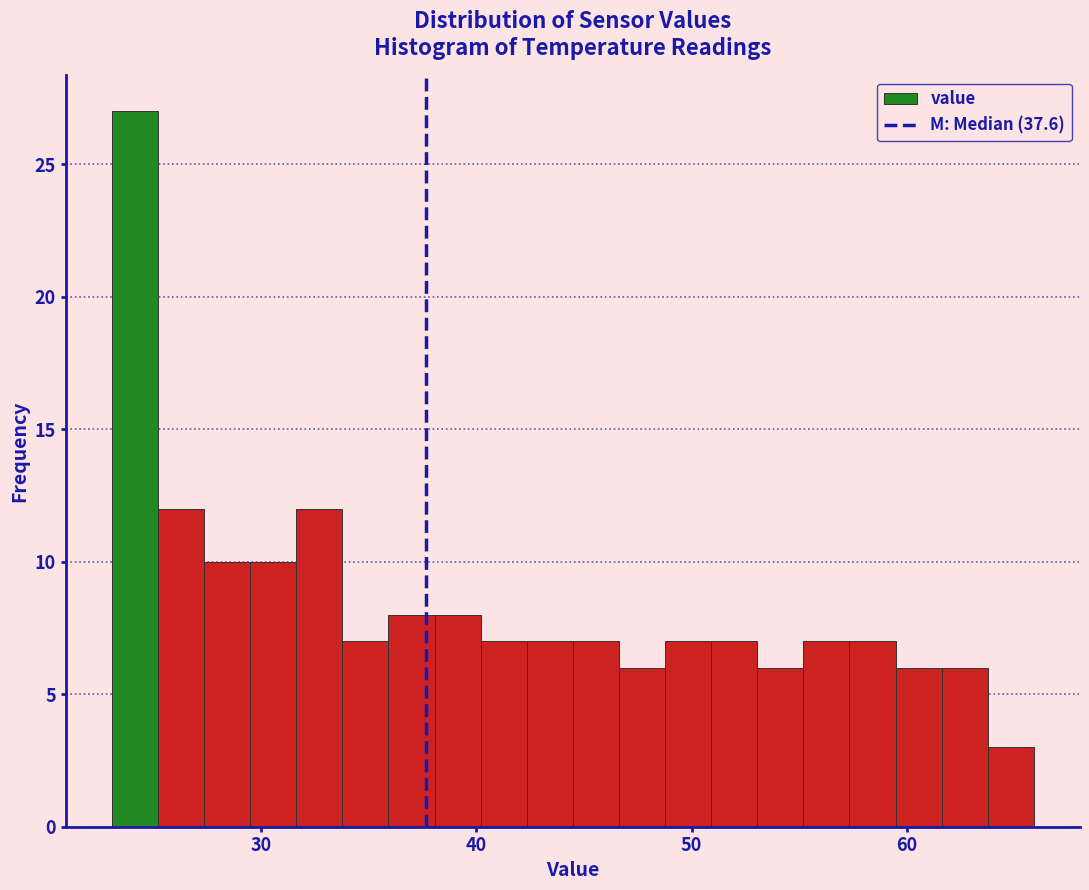

Read against the x-axis, roughly where is the centre of the tallest bar?

24